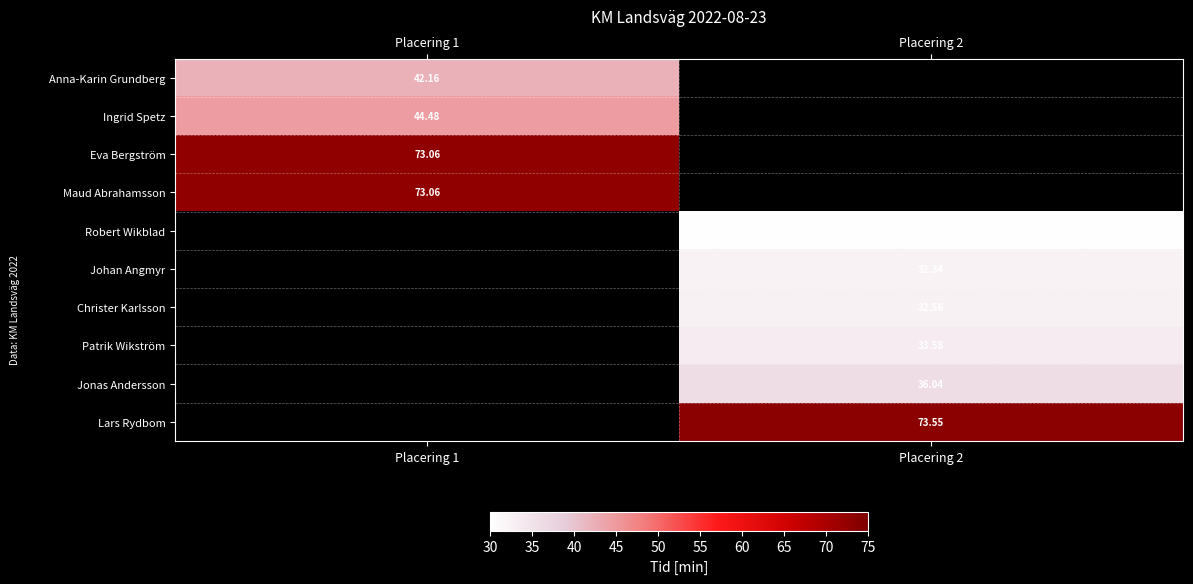

Is the value of Maud Abrahamsson at Placering 1 greater than the value of Lars Rydbom at Placering 2?

No